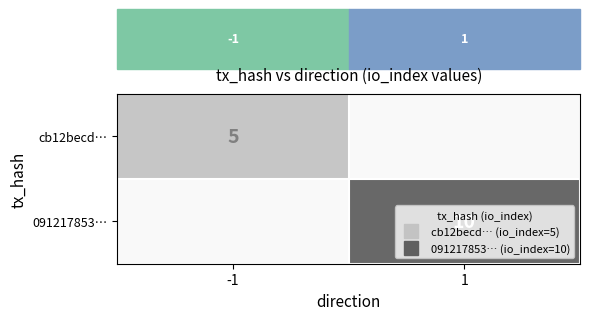

At which category is the sum across all series the highest?

1